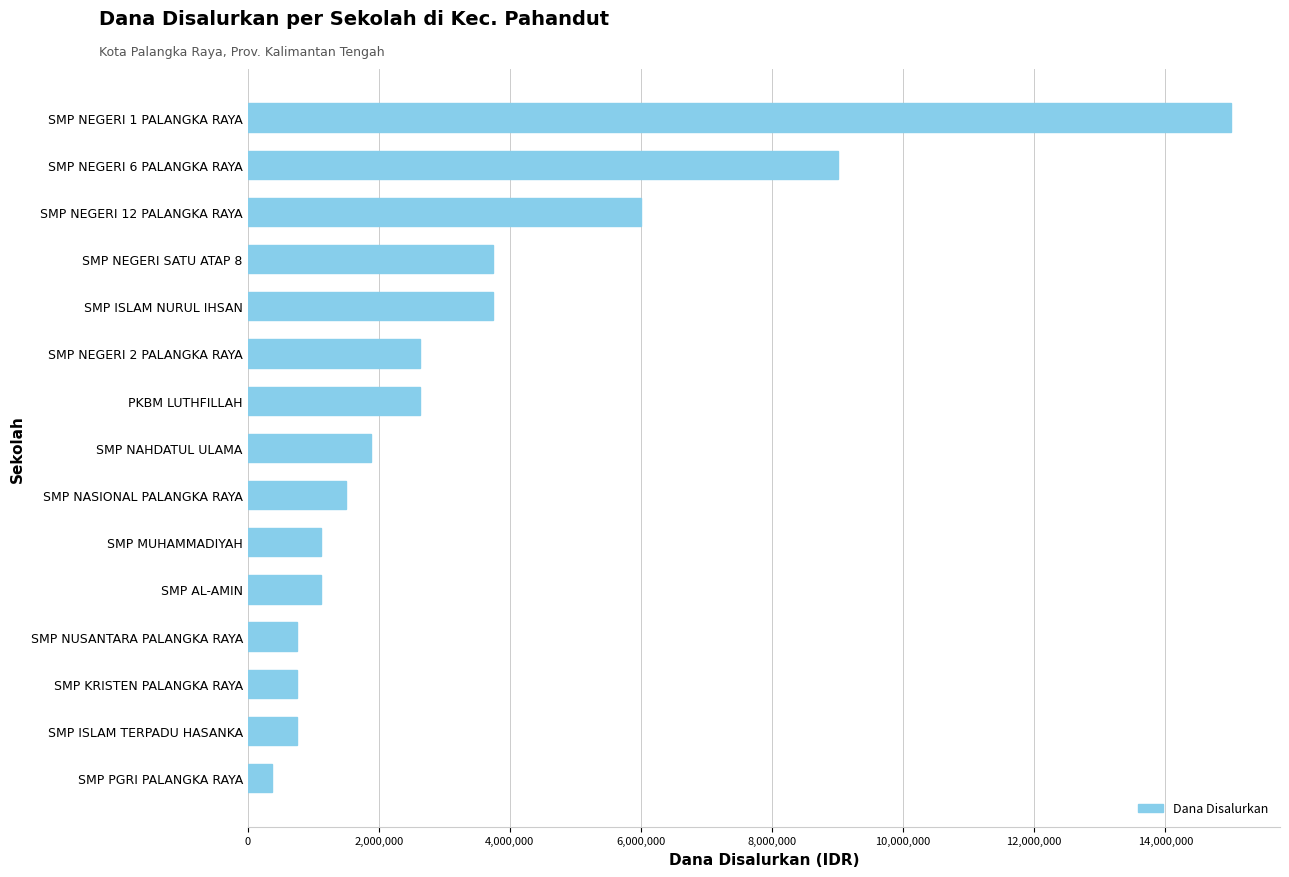

Which category has the highest value across all series?

SMP NEGERI 1 PALANGKA RAYA